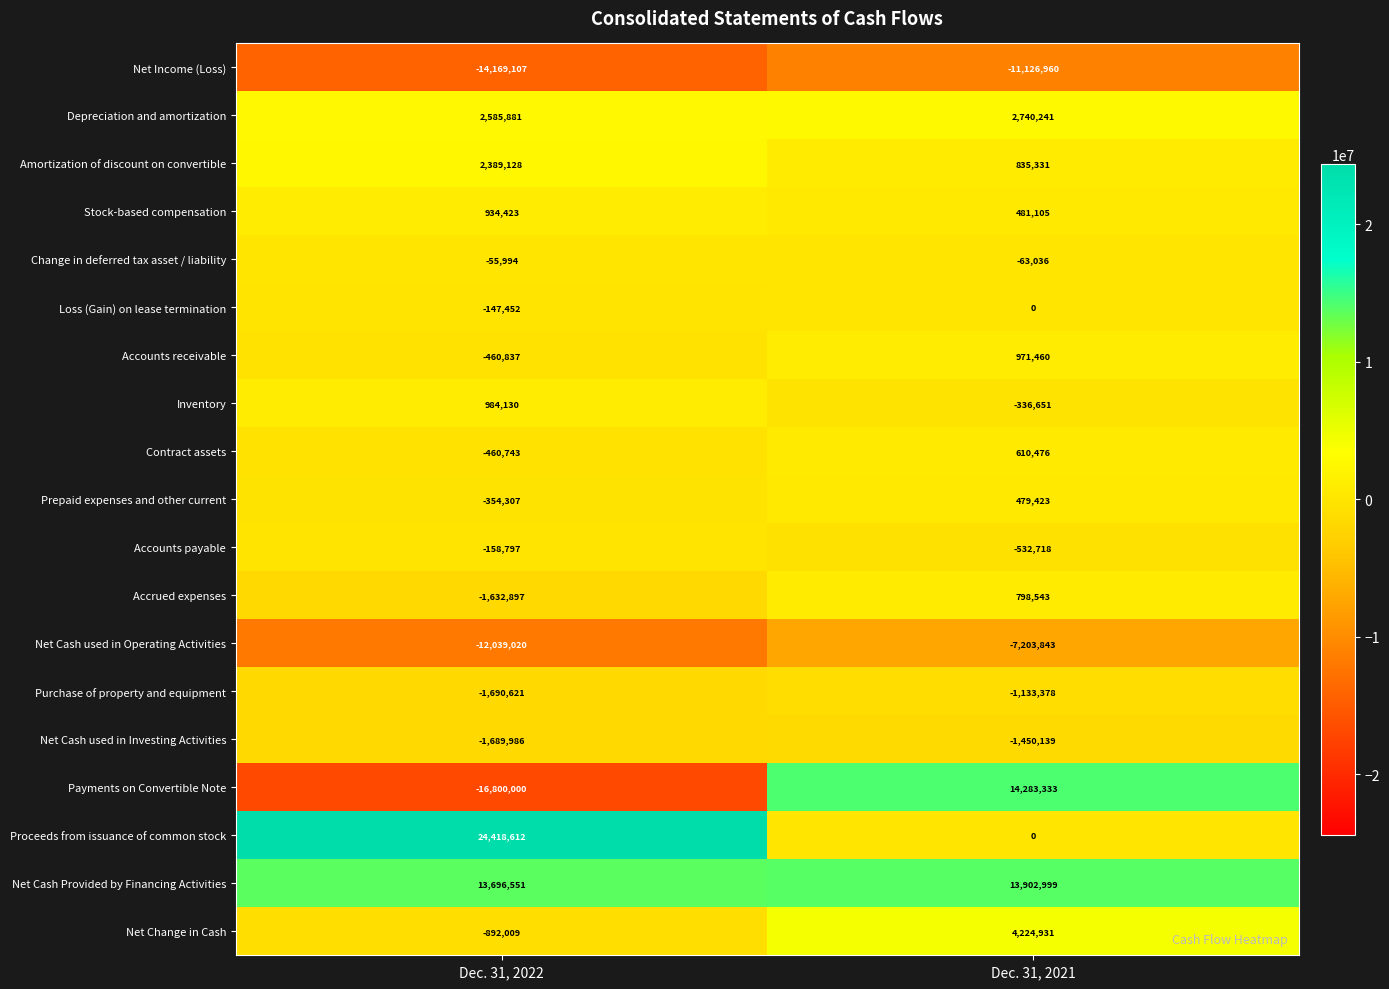

What is the total value across all series at Dec. 31, 2022?

-5543045